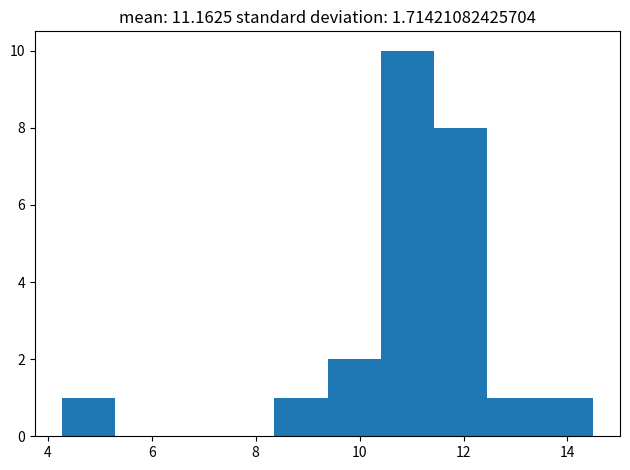

Reading left to right, list every bar in this chart as the range it spans on the x-axis followed by its height. Neither the bar edges nor the heights are printed on the chart, so give them approximately, as read against the axes.

4.2 to 5.2: 1
5.2 to 6.4: 0
6.4 to 7.4: 0
7.4 to 8.4: 0
8.4 to 9.4: 1
9.4 to 10.4: 2
10.4 to 11.4: 10
11.4 to 12.4: 8
12.4 to 13.4: 1
13.4 to 14.6: 1